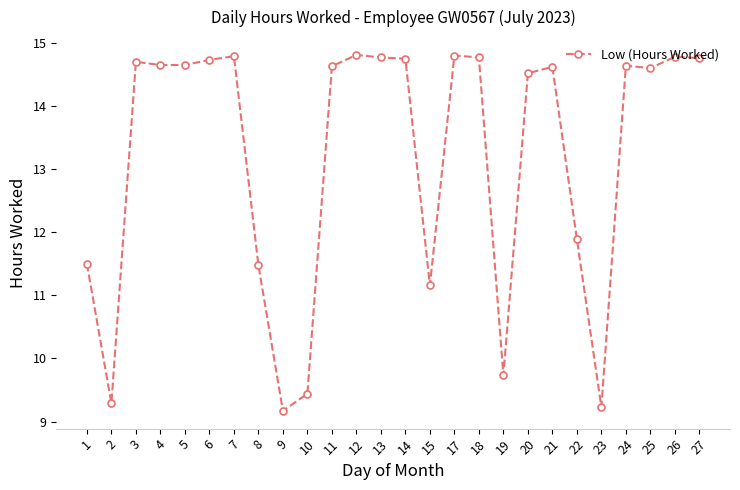

Is it true that the value at 5 is 14.7?

True